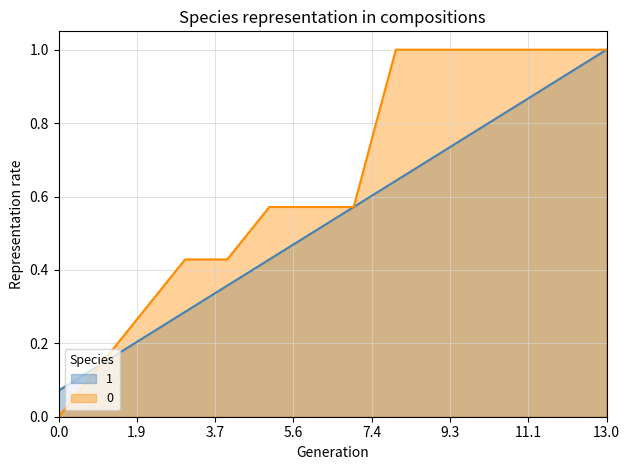

At which category is the sum across all series the highest?

13.0